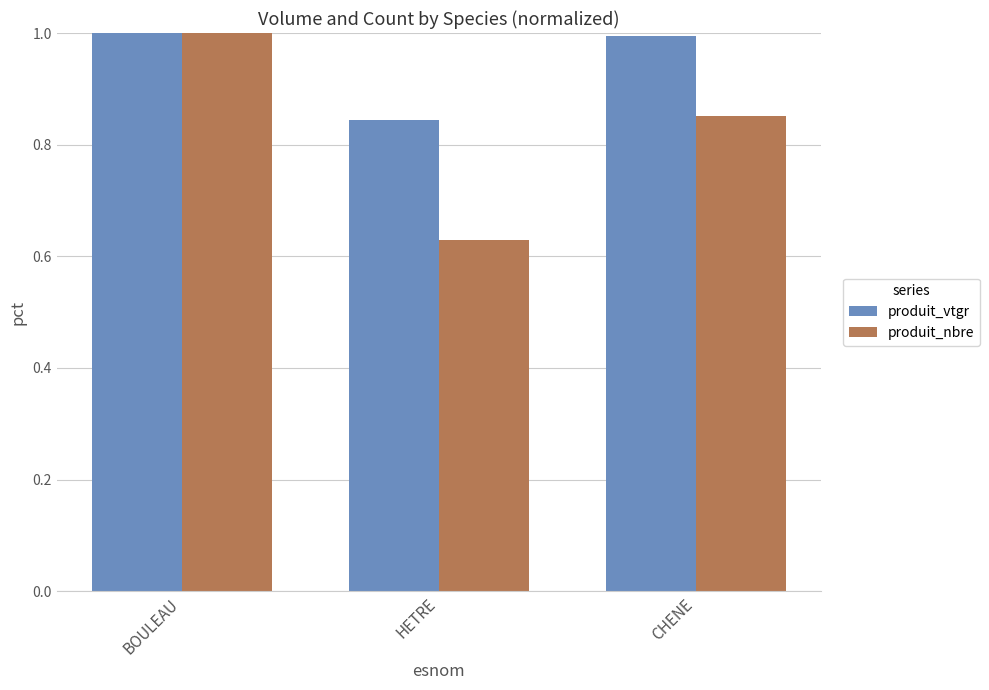

Rank the series at CHENE from highest to lowest value.

produit_vtgr, produit_nbre